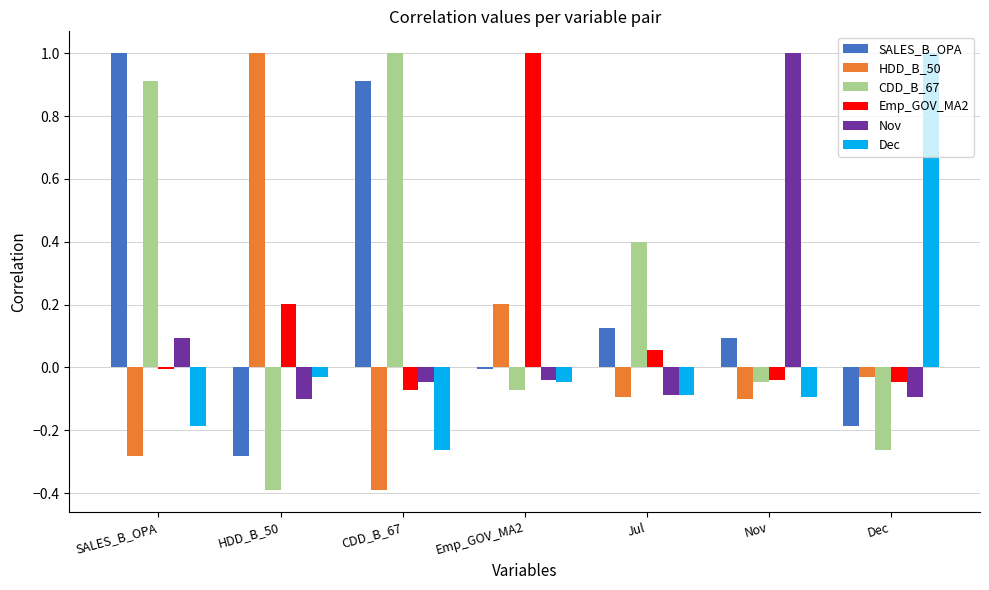

How many values in the Nov series exceed 0?

2